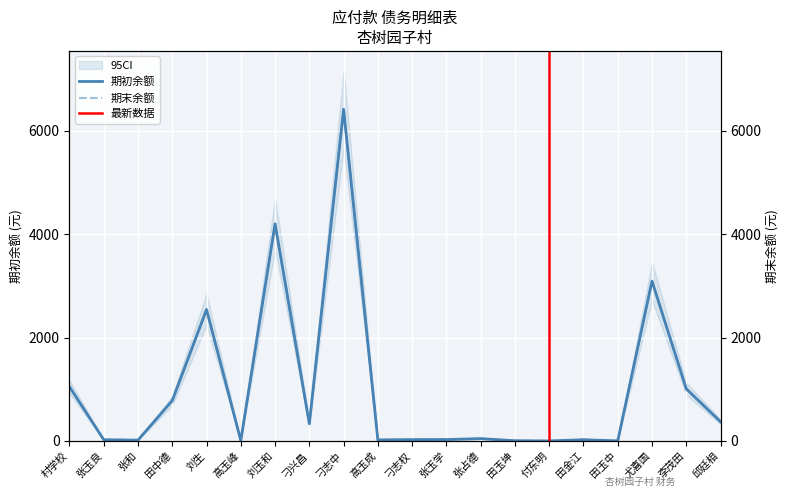

Which series has the largest total across all categories?

期初余额